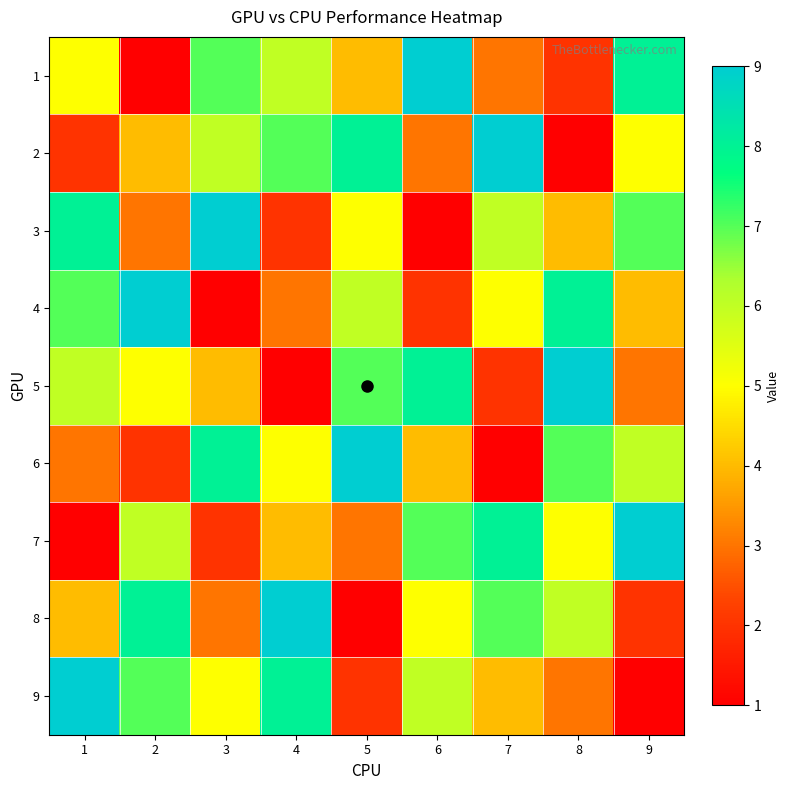

Reading left to right, list all the values displayed in this chart.

1: 1=5	2=1	3=7	4=6	5=4	6=9	7=3	8=2	9=8
2: 1=2	2=4	3=6	4=7	5=8	6=3	7=9	8=1	9=5
3: 1=8	2=3	3=9	4=2	5=5	6=1	7=6	8=4	9=7
4: 1=7	2=9	3=1	4=3	5=6	6=2	7=5	8=8	9=4
5: 1=6	2=5	3=4	4=1	5=7	6=8	7=2	8=9	9=3
6: 1=3	2=2	3=8	4=5	5=9	6=4	7=1	8=7	9=6
7: 1=1	2=6	3=2	4=4	5=3	6=7	7=8	8=5	9=9
8: 1=4	2=8	3=3	4=9	5=1	6=5	7=7	8=6	9=2
9: 1=9	2=7	3=5	4=8	5=2	6=6	7=4	8=3	9=1